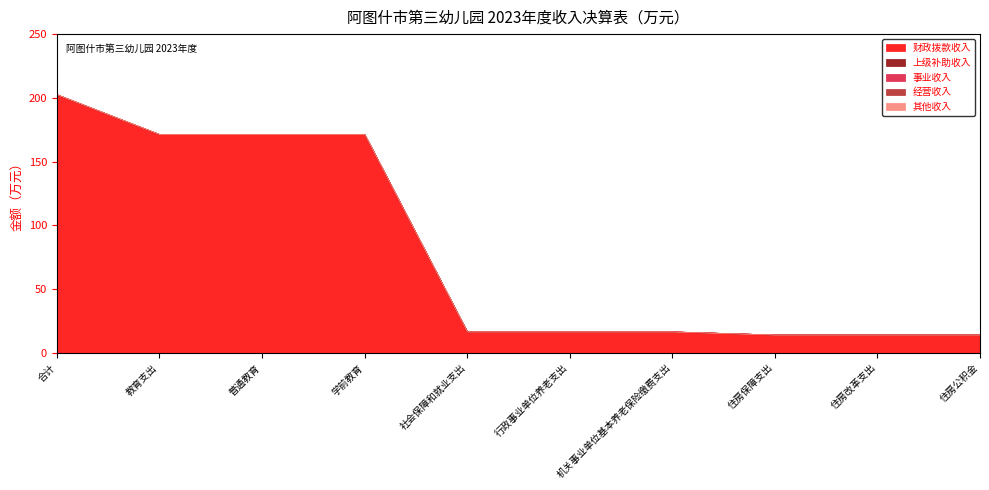

What is the difference between the second highest and minimum values in the 财政拨款收入 series?

157.2